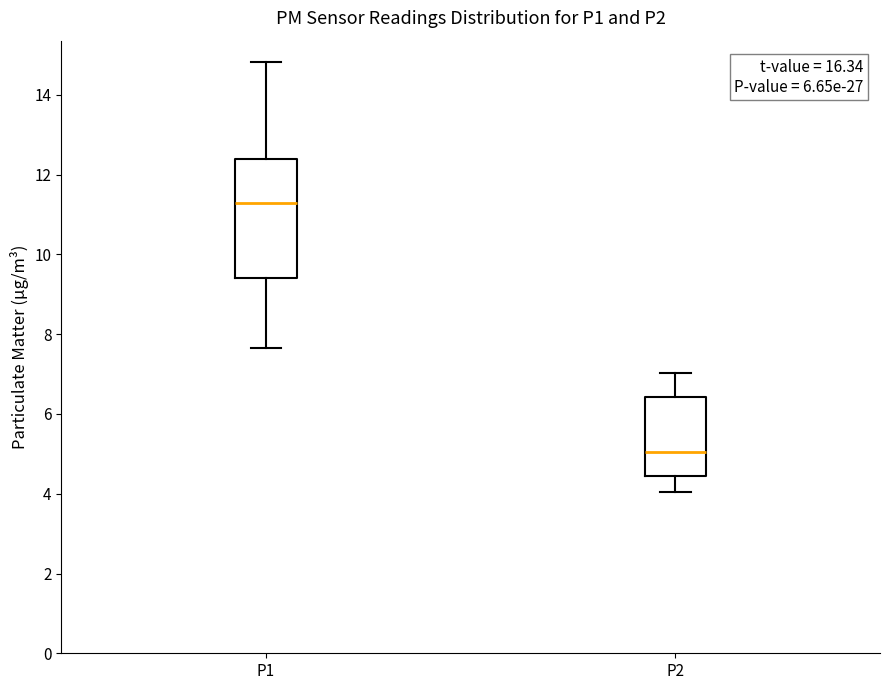

Where does the lower whisker of the box for P2 end on the y-axis? The values are not printed on the chart, so give them approximately, as read against the axis.

4.0